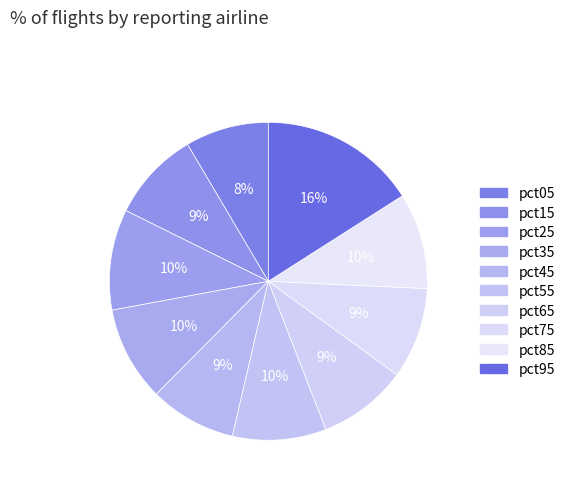

Rank the categories by value from lowest to highest.

pct05, pct45, pct65, pct15, pct75, pct55, pct35, pct85, pct25, pct95